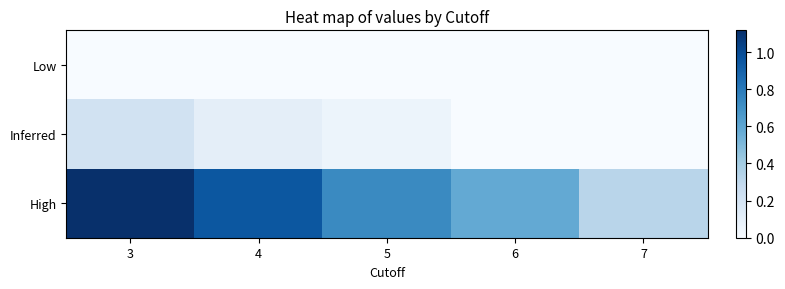

At 4, list the series in order from smallest to largest.

Low, Inferred, High